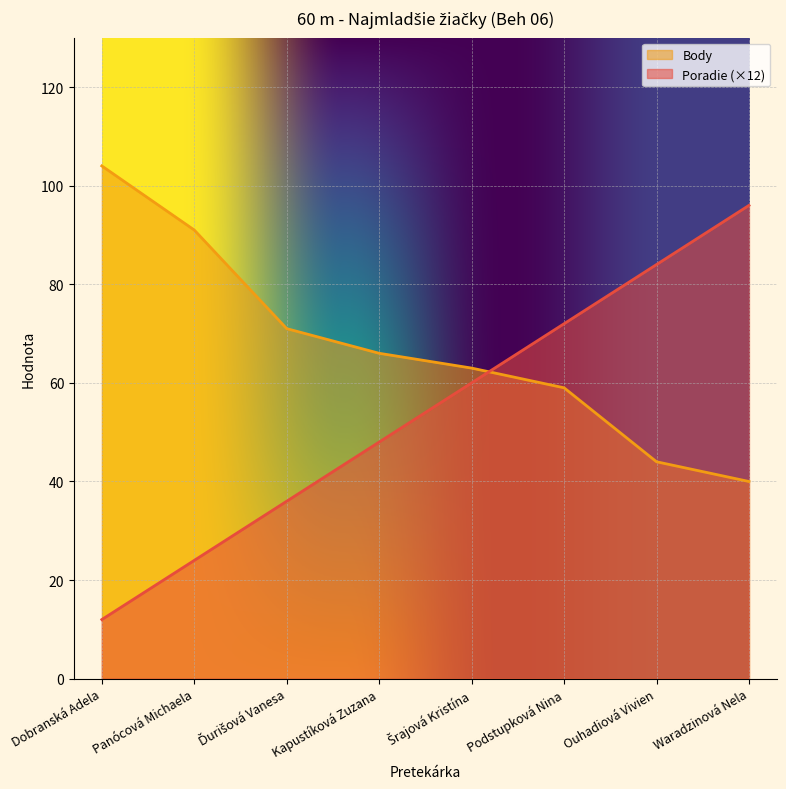

Reading left to right, list all the values displayed in this chart.

Poradie: Dobranská Adela=12	Panócová Michaela=24	Ďurišová Vanesa=36	Kapustíková Zuzana=48	Šrajová Kristína=60	Podstupková Nina=72	Ouhadiová Vivien=84	Waradzinová Nela=96
Body: Dobranská Adela=104	Panócová Michaela=91	Ďurišová Vanesa=71	Kapustíková Zuzana=66	Šrajová Kristína=63	Podstupková Nina=59	Ouhadiová Vivien=44	Waradzinová Nela=40